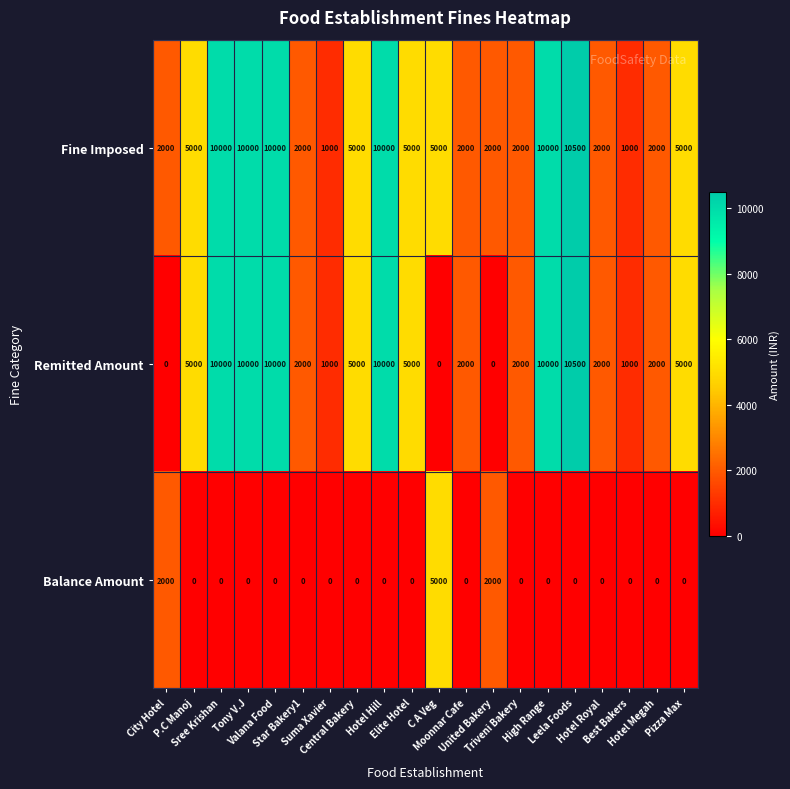

Which series has the widest spread of values?

Remitted Amount